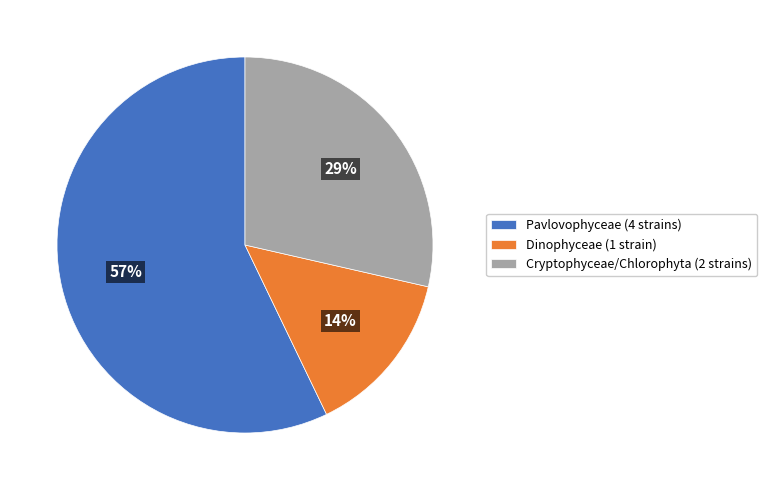

Rank the categories by value from highest to lowest.

Pavlovophyceae (4 strains), Cryptophyceae/Chlorophyta (2 strains), Dinophyceae (1 strain)